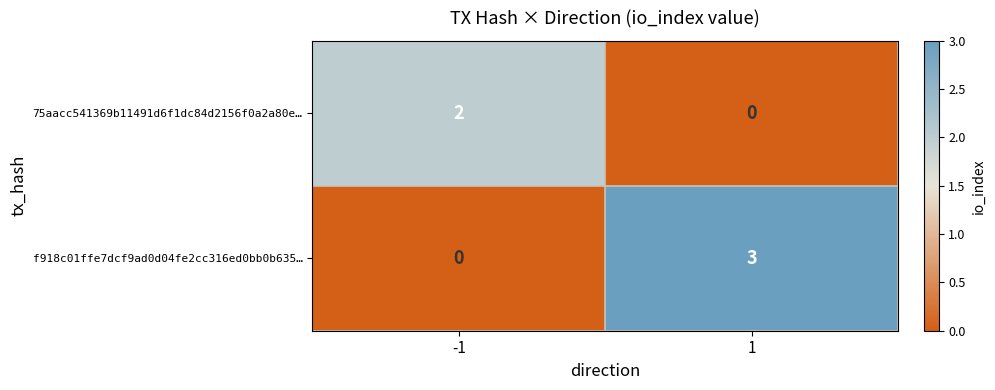

Which series has the largest total across all categories?

f918c01ffe7dcf9ad0d04fe2cc316ed0bb0b635…